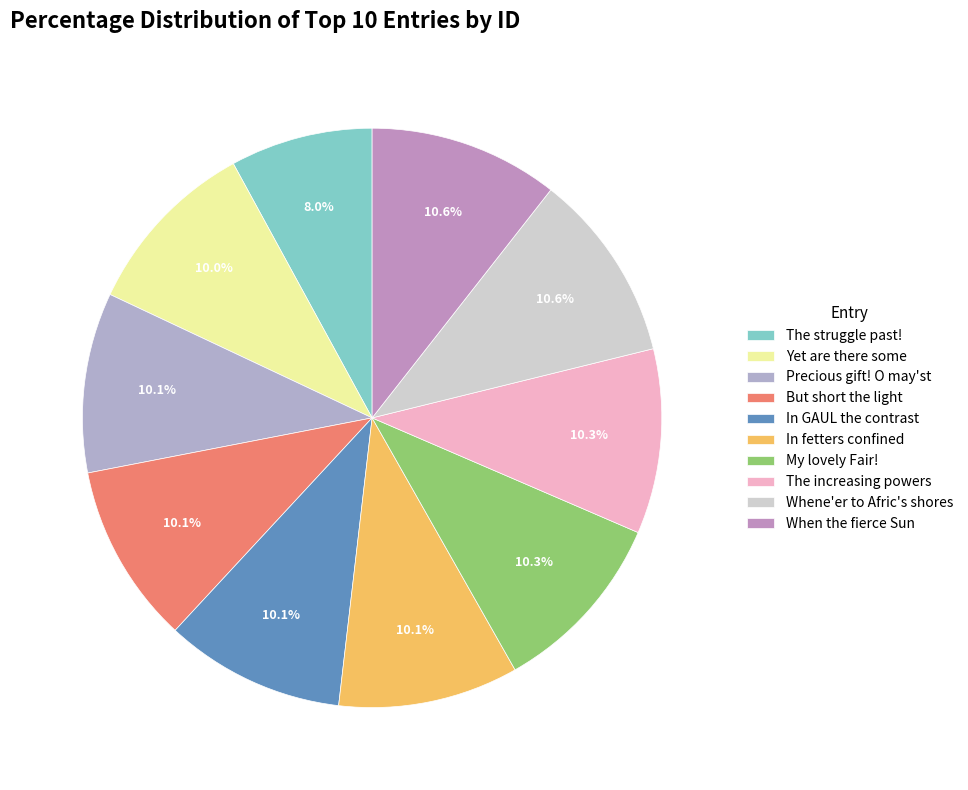

What portion of the pie excludes In fetters confined?

89.9%